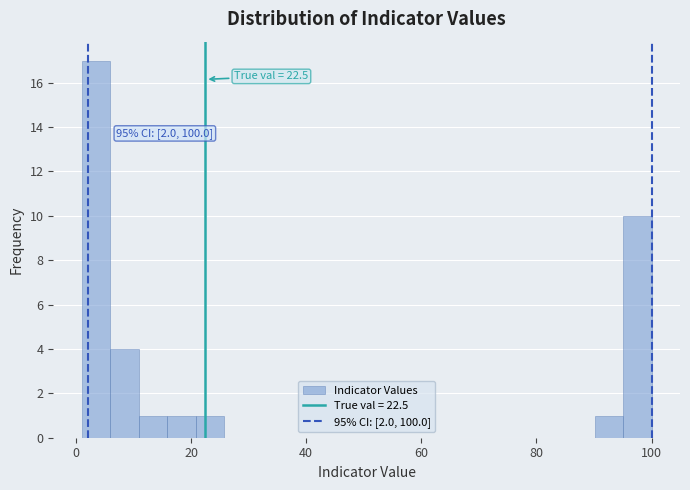

Read against the x-axis, roughly where is the centre of the tallest bar?

4